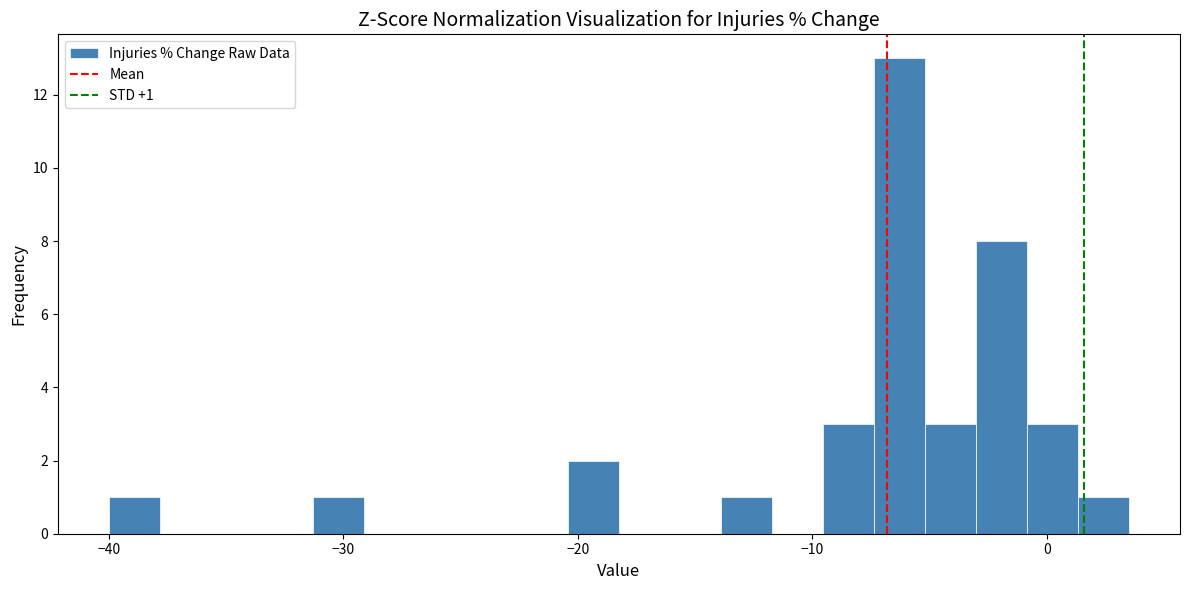

Read against the x-axis, roughly where is the centre of the tallest bar?

-6